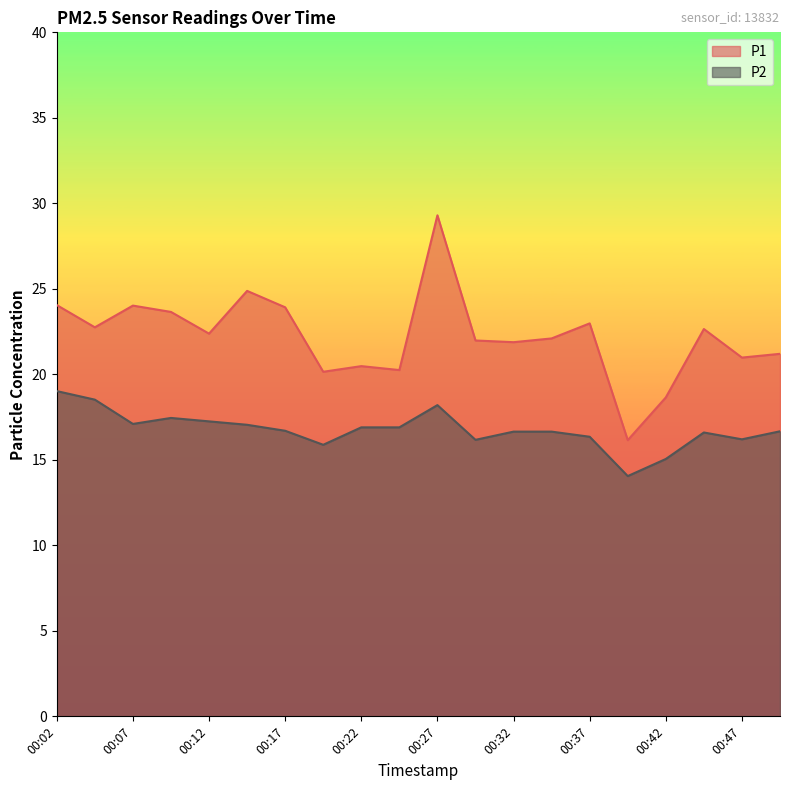

How many categories are shown in the chart?

20